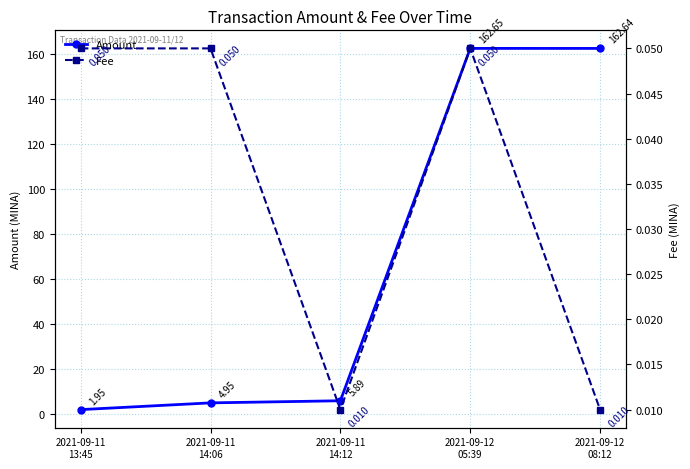

What are all the series names shown in the legend?

Amount, Fee